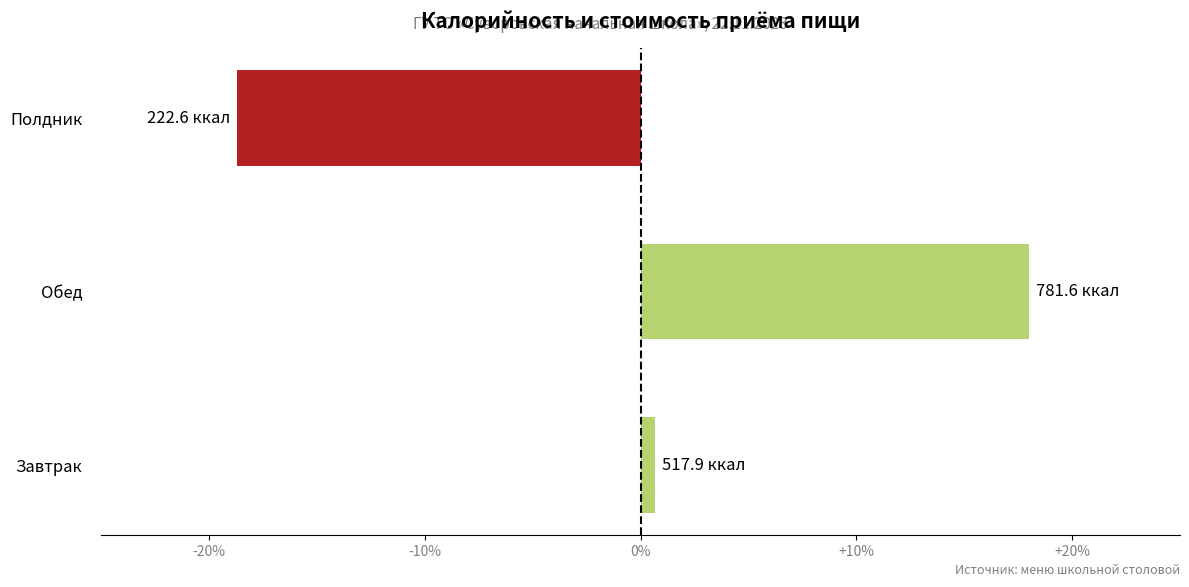

How many values are below 0?

1